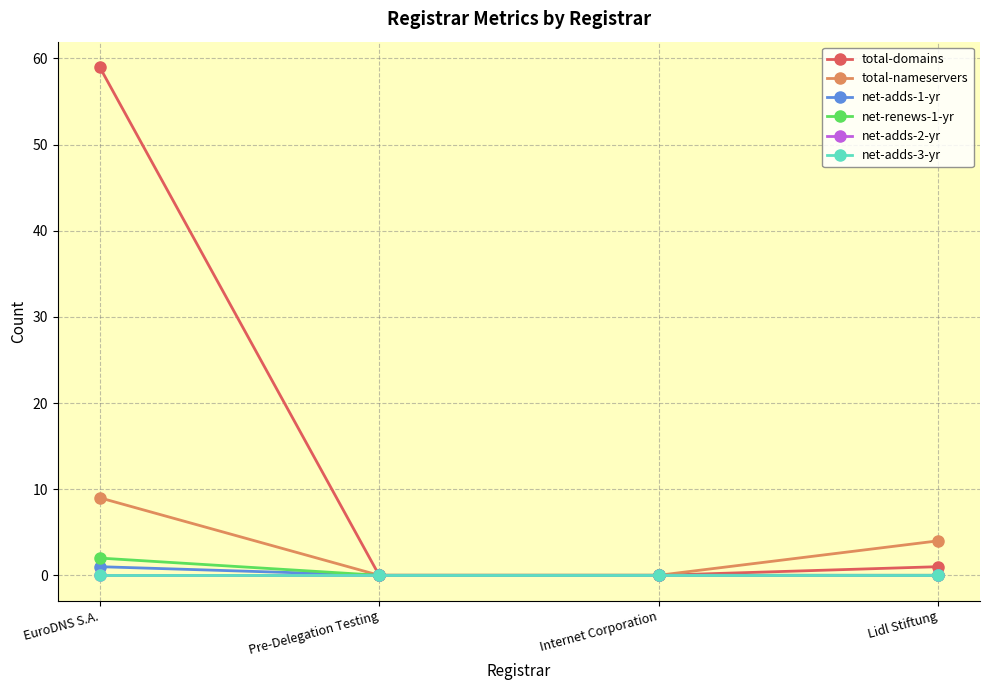

What is the difference between the maximum and minimum values in the total-nameservers series?

9